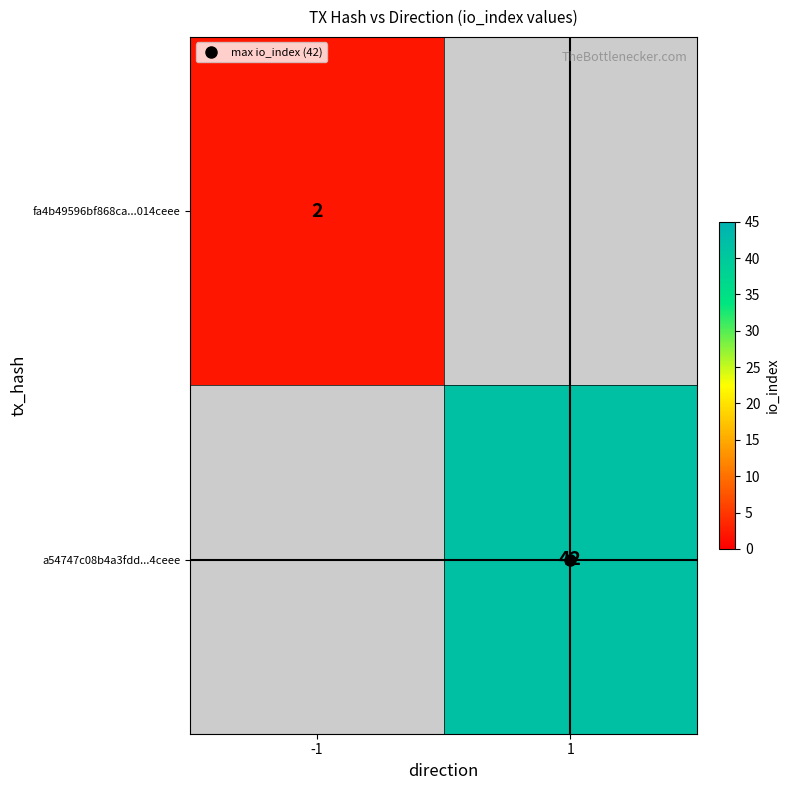

Which category has the lowest value across all series?

-1